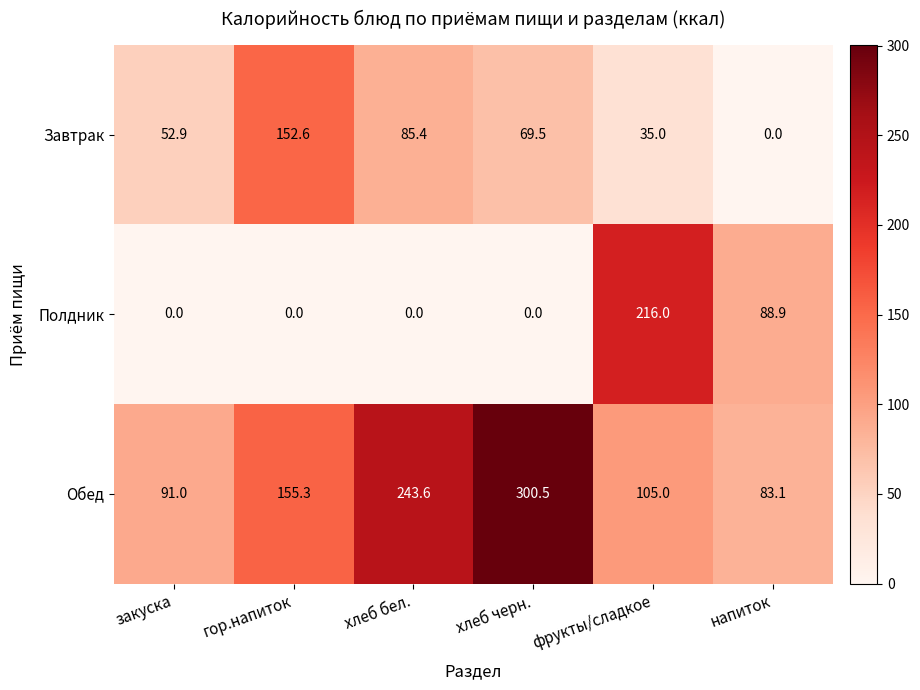

At how many categories does at least one series exceed 268?

1